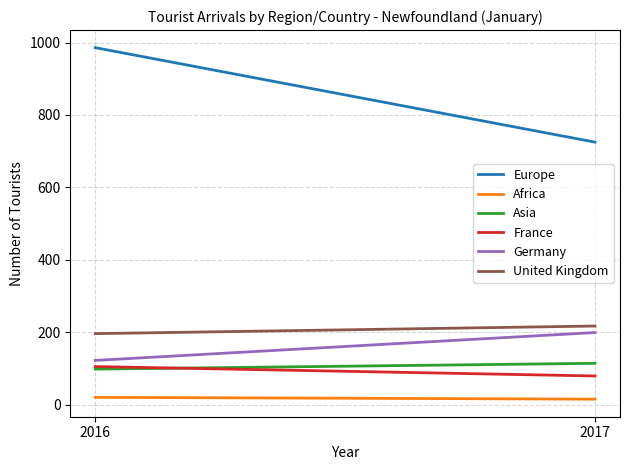

What is the sum of all France values?

184